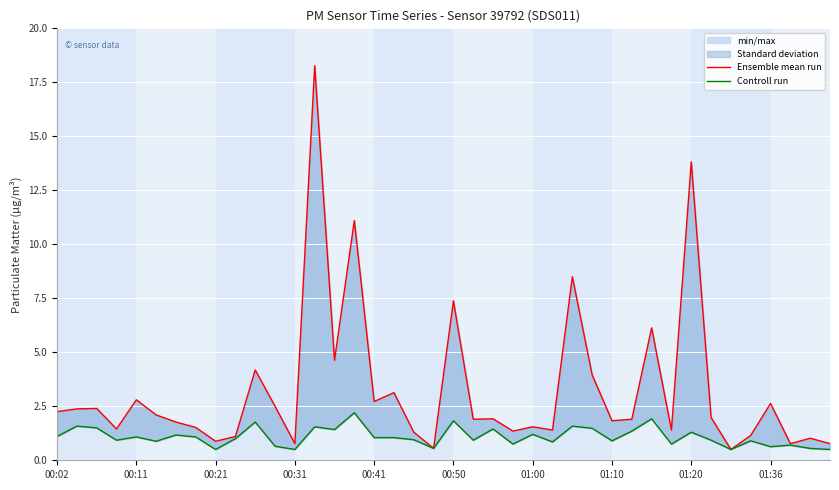

What is the difference between the second highest and minimum values in the Controll run series?

1.4